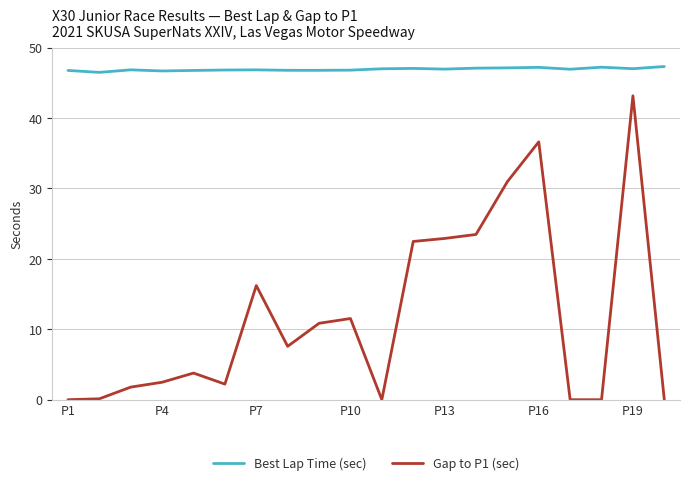

Rank the series by their average value, from lowest to highest.

Gap to P1 (sec), Best Lap Time (sec)